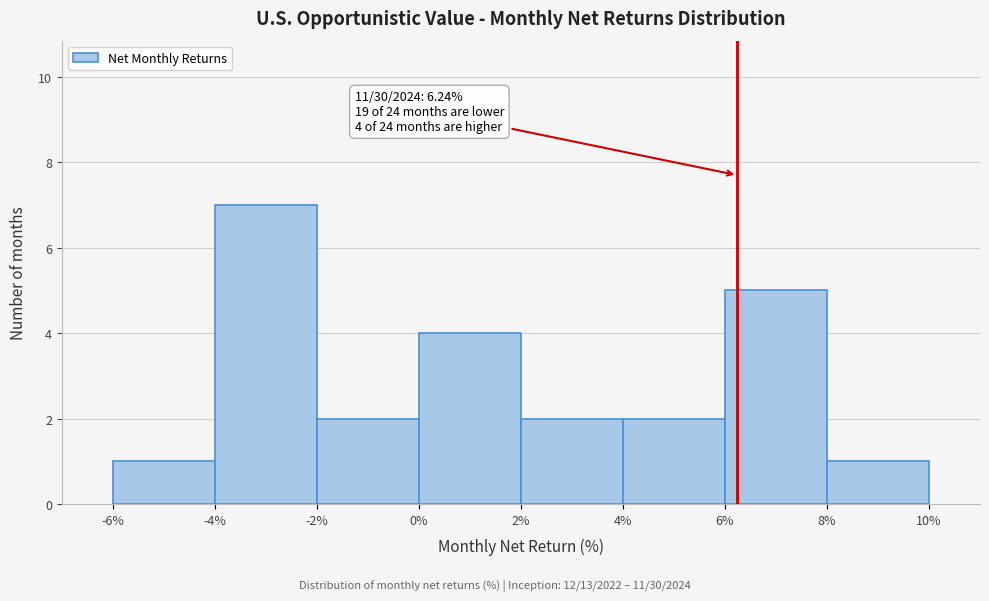

Which range on the x-axis has the tallest bar?

-4% to -2%